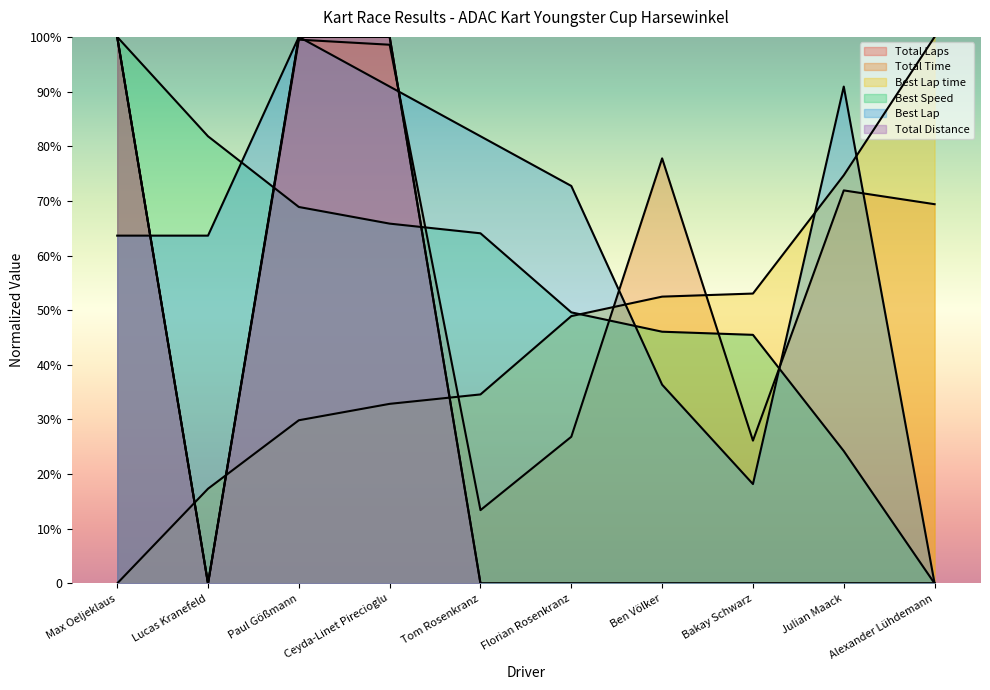

Is it true that Best Lap equals 50.9 at Florian Rosenkranz?

True